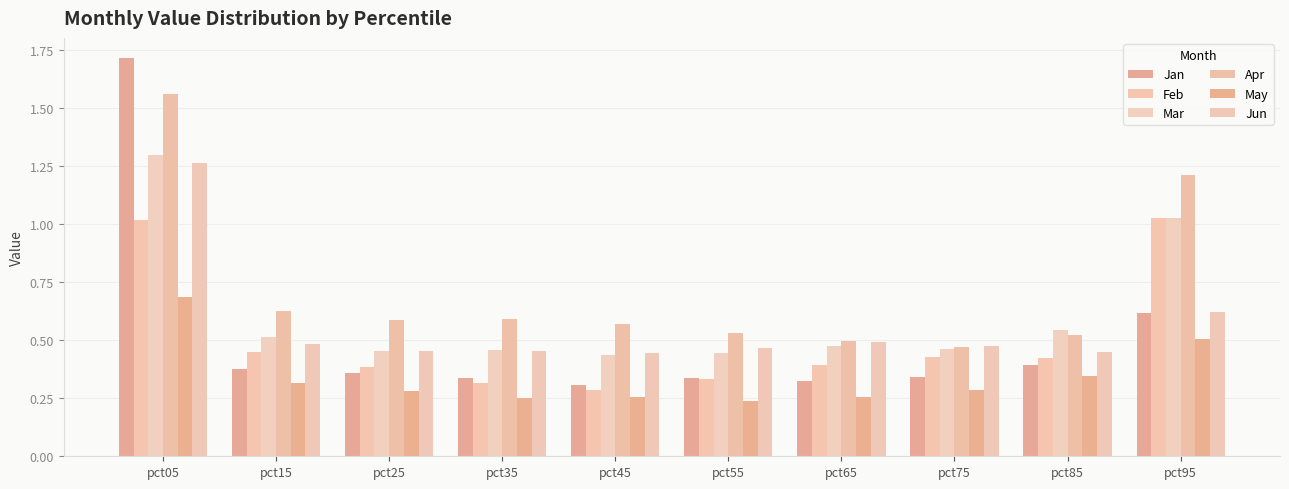

Reading left to right, list all the values displayed in this chart.

Jan: pct05=1.7	pct15=0.4	pct25=0.4	pct35=0.3	pct45=0.3	pct55=0.3	pct65=0.3	pct75=0.3	pct85=0.4	pct95=0.6
Feb: pct05=1.0	pct15=0.5	pct25=0.4	pct35=0.3	pct45=0.3	pct55=0.3	pct65=0.4	pct75=0.4	pct85=0.4	pct95=1.0
Mar: pct05=1.3	pct15=0.5	pct25=0.5	pct35=0.5	pct45=0.4	pct55=0.4	pct65=0.5	pct75=0.5	pct85=0.5	pct95=1.0
Apr: pct05=1.6	pct15=0.6	pct25=0.6	pct35=0.6	pct45=0.6	pct55=0.5	pct65=0.5	pct75=0.5	pct85=0.5	pct95=1.2
May: pct05=0.7	pct15=0.3	pct25=0.3	pct35=0.3	pct45=0.3	pct55=0.2	pct65=0.3	pct75=0.3	pct85=0.3	pct95=0.5
Jun: pct05=1.3	pct15=0.5	pct25=0.5	pct35=0.5	pct45=0.4	pct55=0.5	pct65=0.5	pct75=0.5	pct85=0.5	pct95=0.6